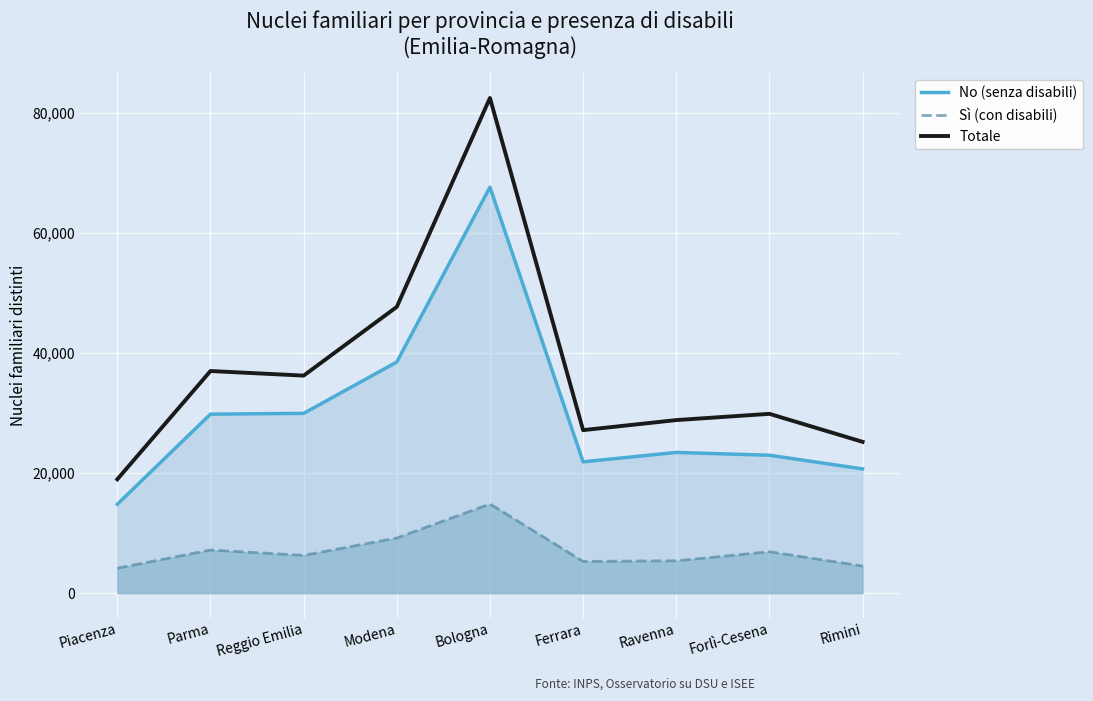

At Reggio Emilia, list the series in order from smallest to largest.

Sì (con disabili), No (senza disabili), Totale